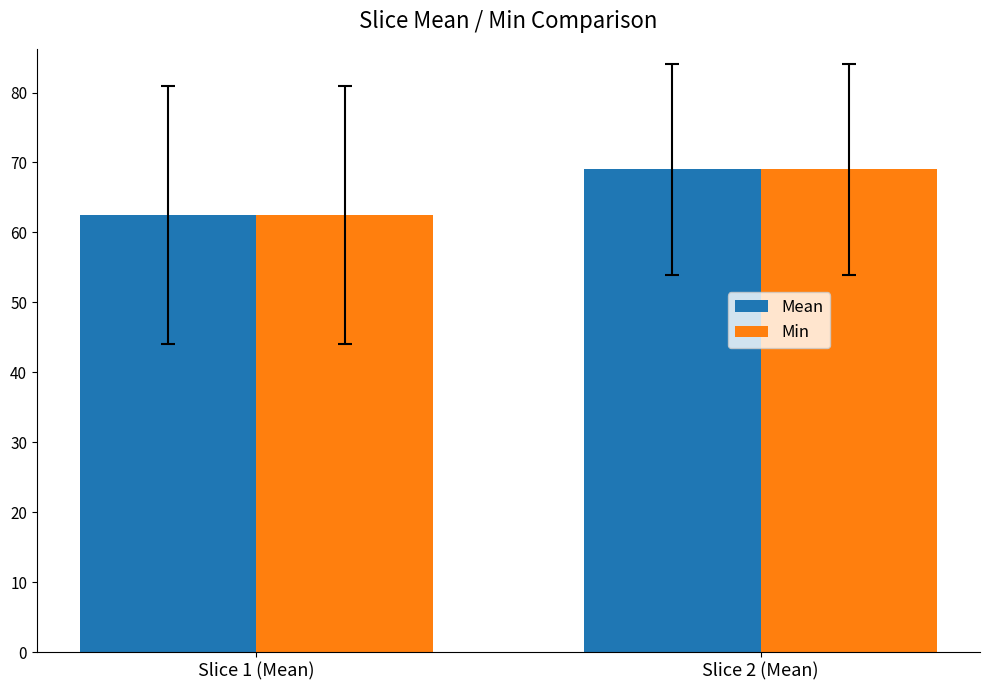

At which category is the sum across all series the highest?

Slice 2 (Mean)